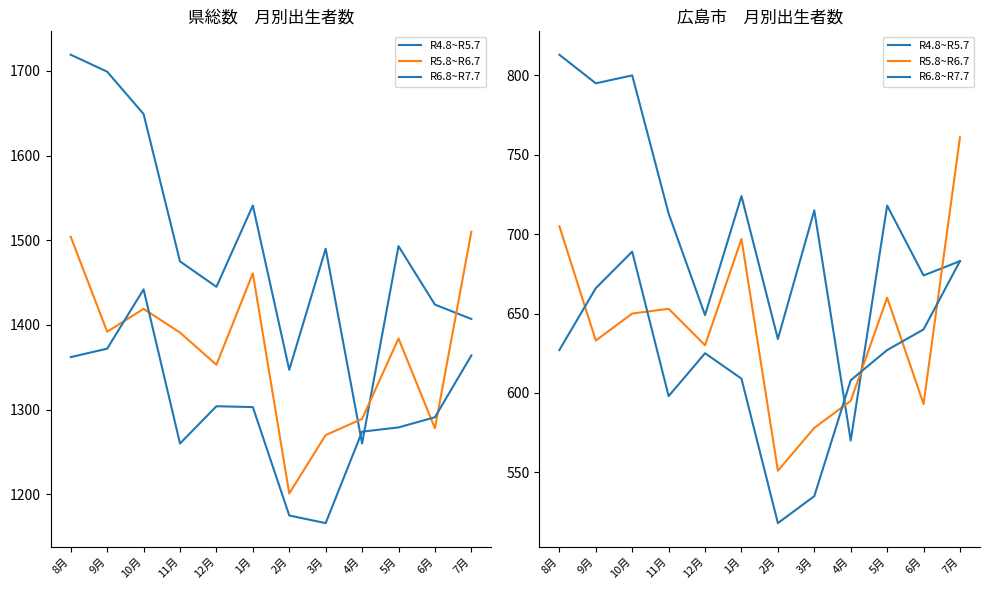

Where is the first local minimum for R6.8~R7.7?

11月